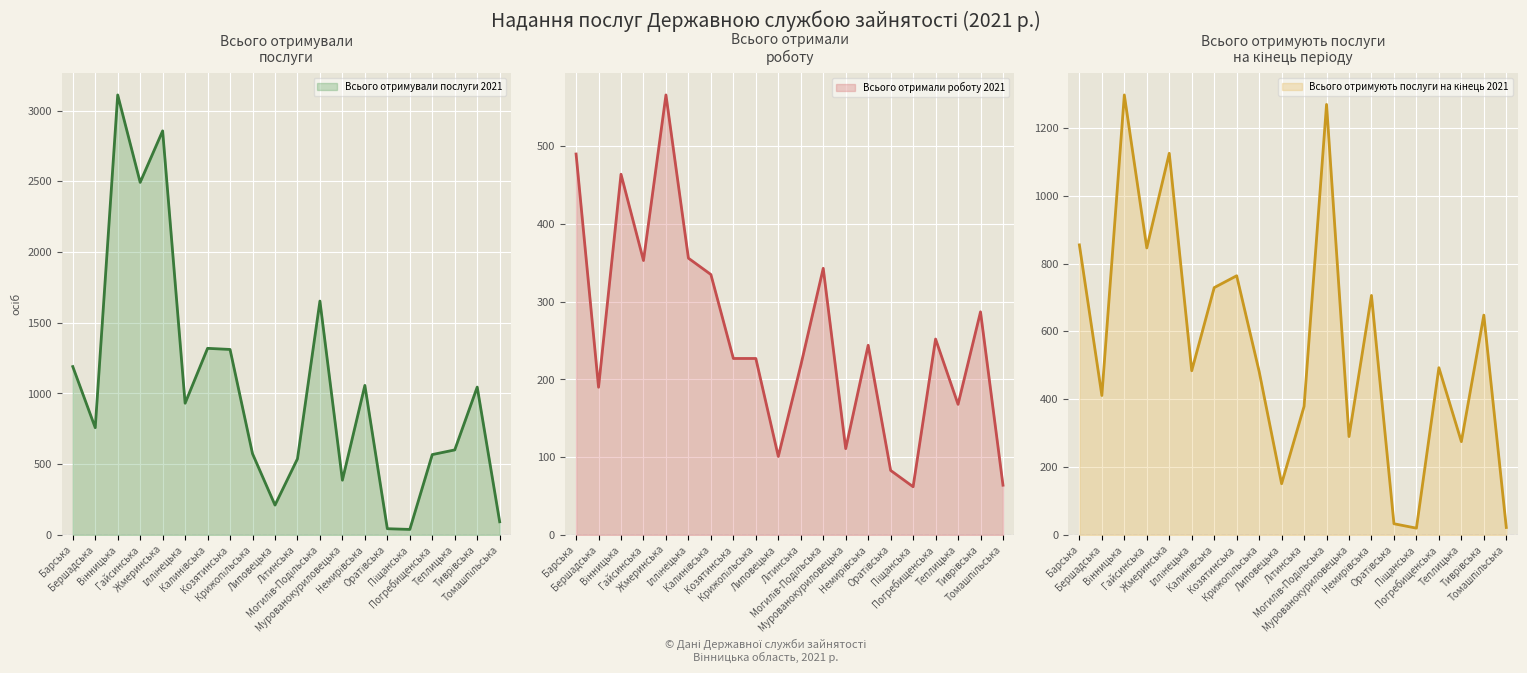

What is the minimum value for Всього отримали роботу 2021?

62